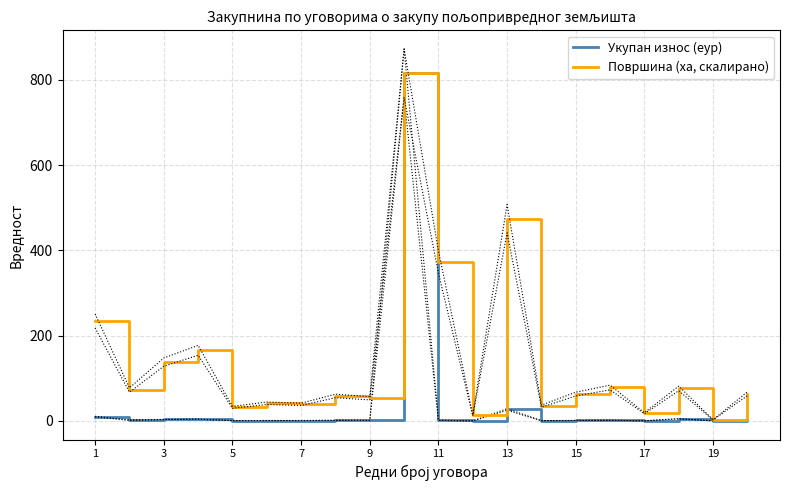

What is the sum of all Укупан износ (еур) values?

878.3